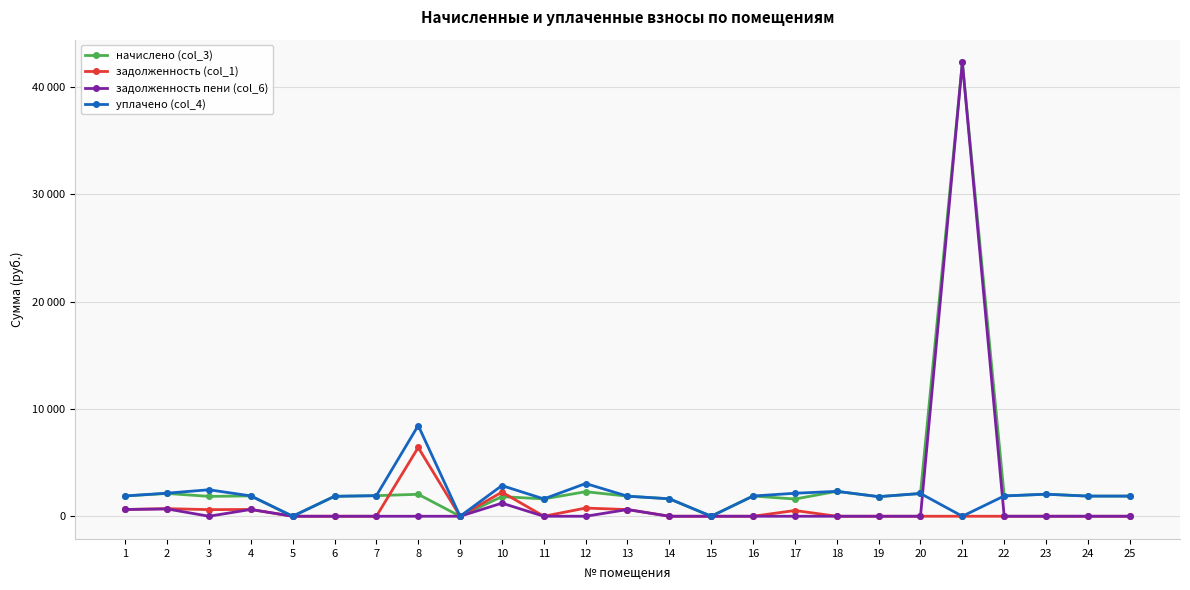

Reading left to right, what are all the values shown in this chart?

начислено (col_3): 1=1891.4	2=2123.7	3=1850.9	4=1895.1	5=0.0	6=1858.3	7=1917.2	8=2046.3	9=0.0	10=1828.7	11=1614.9	12=2285.9	13=1869.3	14=1626.0	15=0.0	16=1884.1	17=1603.9	18=2319.1	19=1825.1	20=2120.0	21=42280.7	22=1891.4	23=2053.7	24=1876.7	25=1876.7
задолженность (col_1): 1=630.5	2=707.9	3=617.0	4=631.7	5=0.0	6=0.0	7=0.0	8=6406.4	9=0.0	10=2247.9	11=0.0	12=762.0	13=623.1	14=0.0	15=0.0	16=0.0	17=534.6	18=0.0	19=0.0	20=0.0	21=0.0	22=0.0	23=0.0	24=0.0	25=0.0
задолженность пени (col_6): 1=630.5	2=681.2	3=0.0	4=631.7	5=0.0	6=0.0	7=0.0	8=0.0	9=0.0	10=1219.2	11=0.0	12=0.0	13=623.1	14=0.0	15=0.0	16=0.0	17=0.0	18=0.0	19=0.0	20=0.0	21=42280.7	22=0.0	23=0.0	24=0.0	25=0.0
уплачено (col_4): 1=1891.4	2=2150.4	3=2467.8	4=1895.1	5=0.0	6=1858.3	7=1917.2	8=8452.7	9=0.0	10=2857.4	11=1614.9	12=3047.9	13=1869.3	14=1626.0	15=0.0	16=1884.1	17=2141.7	18=2319.3	19=1825.1	20=2120.0	21=0.0	22=1891.4	23=2053.7	24=1876.7	25=1876.7